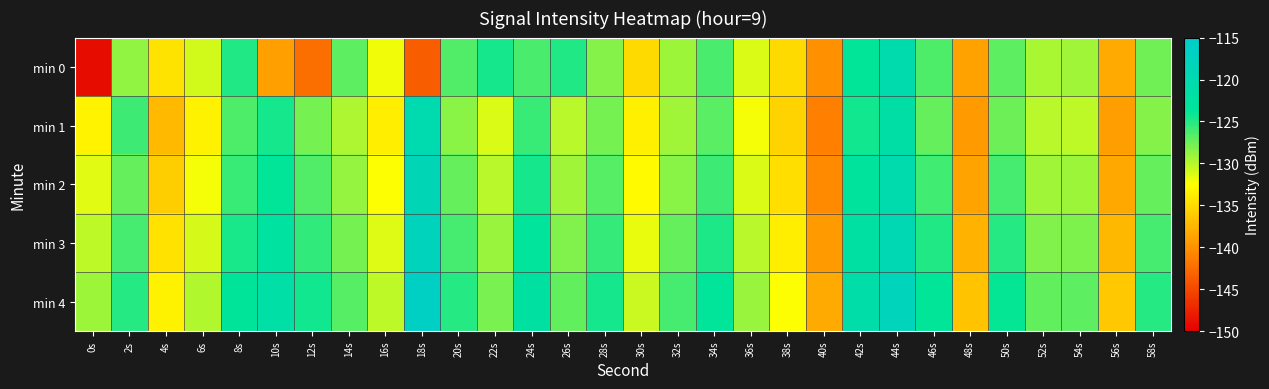

Which series has the largest total across all categories?

min 4